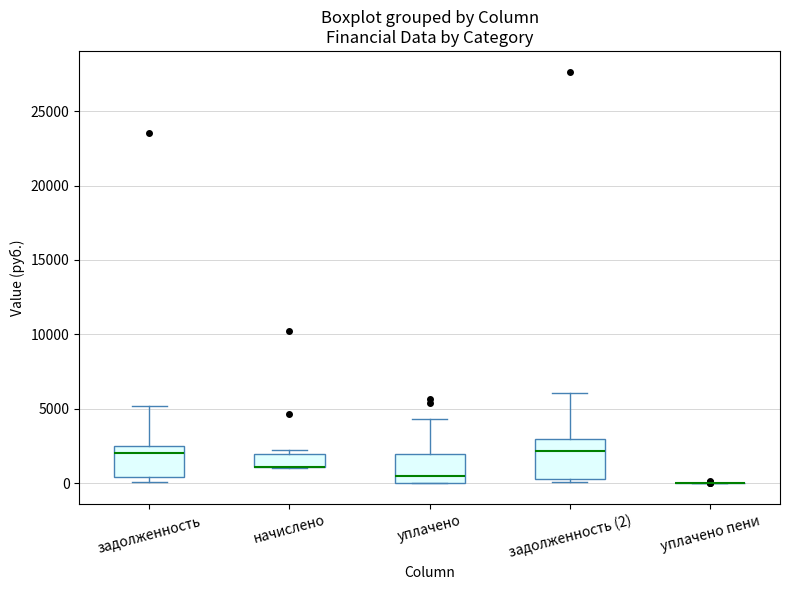

Where is the lower edge of the box for задолженность on the y-axis? The values are not printed on the chart, so give them approximately, as read against the axis.

500